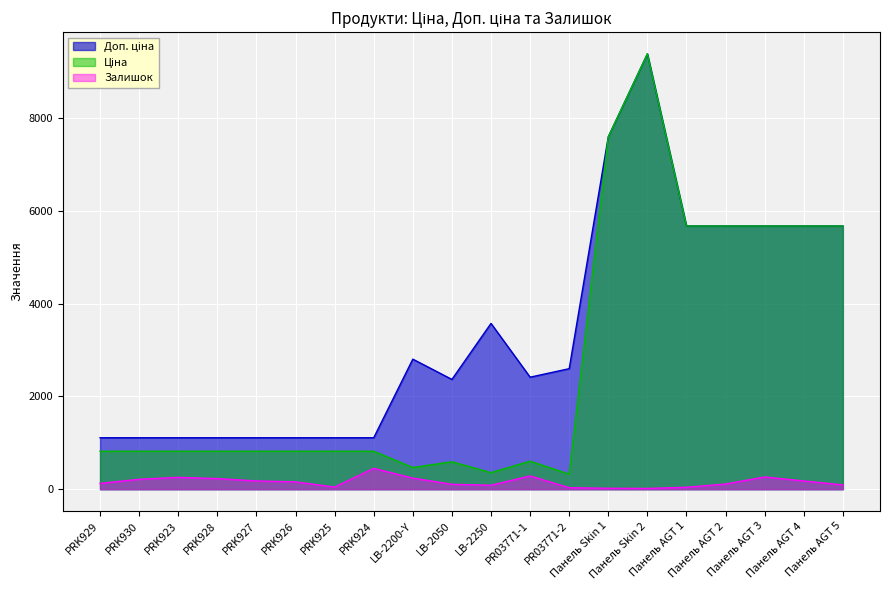

The value of Залишок at PR03771-1 is 286.0. True or false?

True